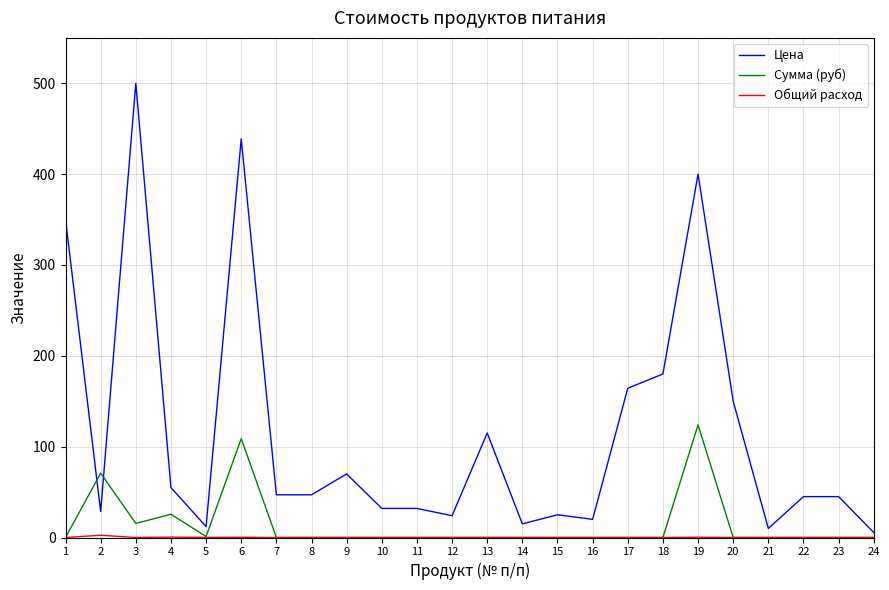

True or false: Цена and Сумма (руб) intersect in this chart.

True